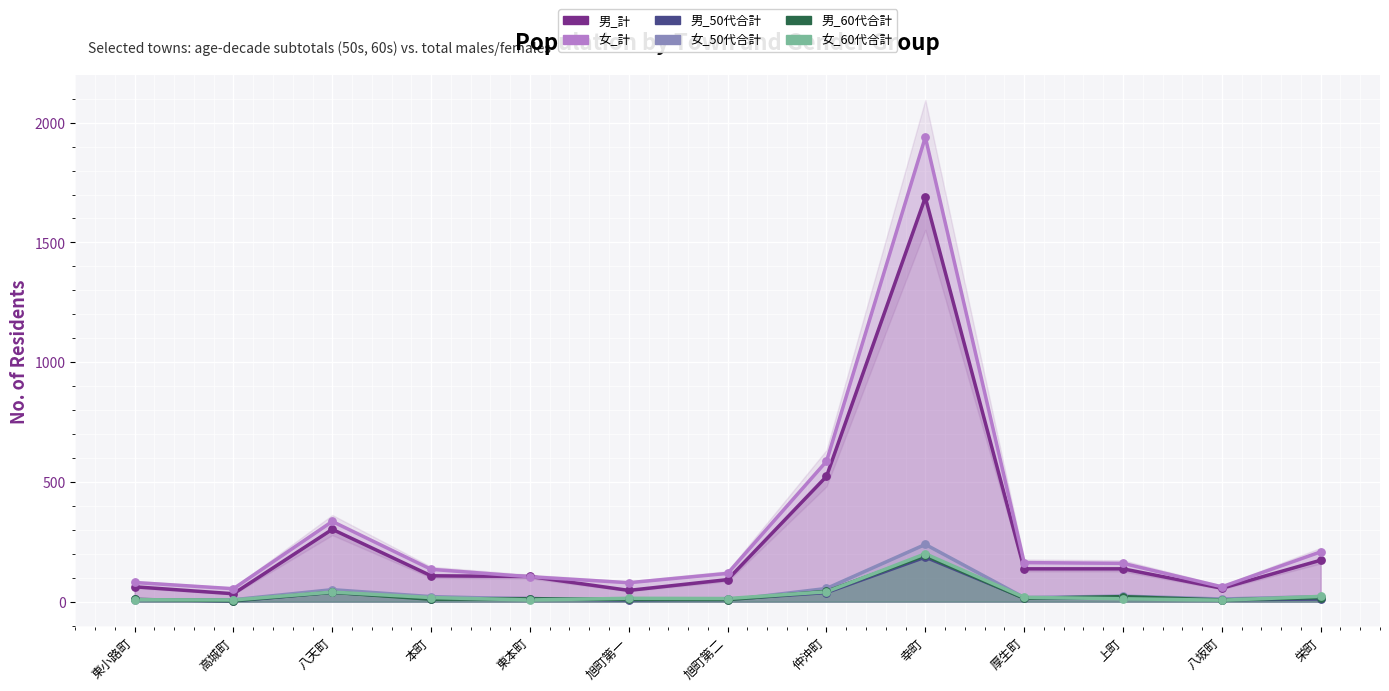

Which series has the largest Y range (max minus min)?

女_計